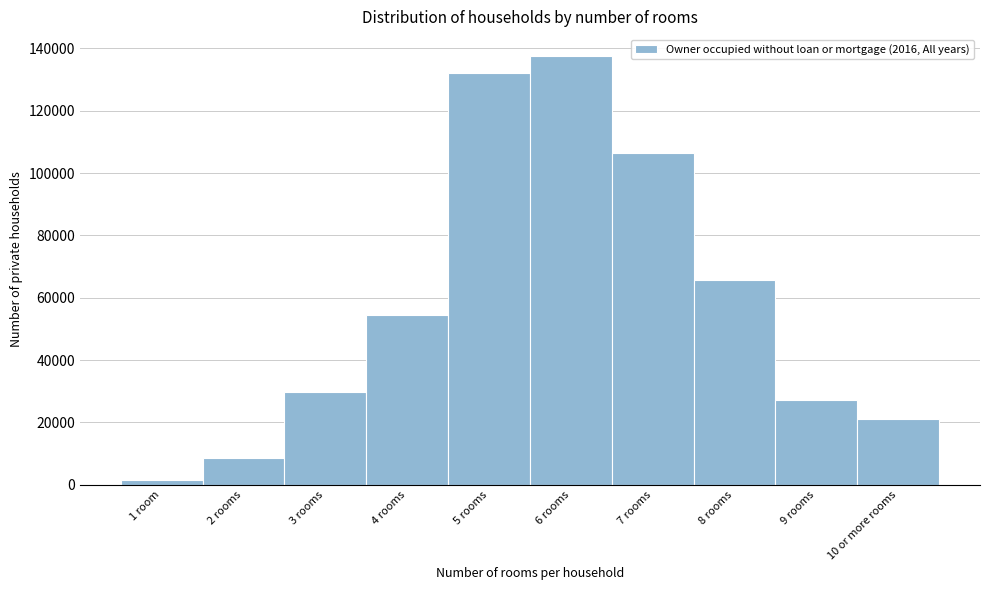

Reading left to right, list all the values displayed in this chart.

1 room=1659	2 rooms=8535	3 rooms=29891	4 rooms=54503	5 rooms=132177	6 rooms=137695	7 rooms=106431	8 rooms=65806	9 rooms=27326	10 or more rooms=21091